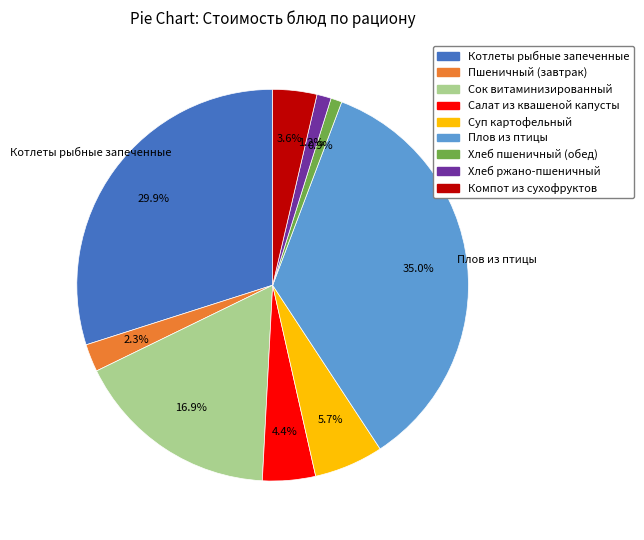

Is there any slice that represents more than half of the pie?

No